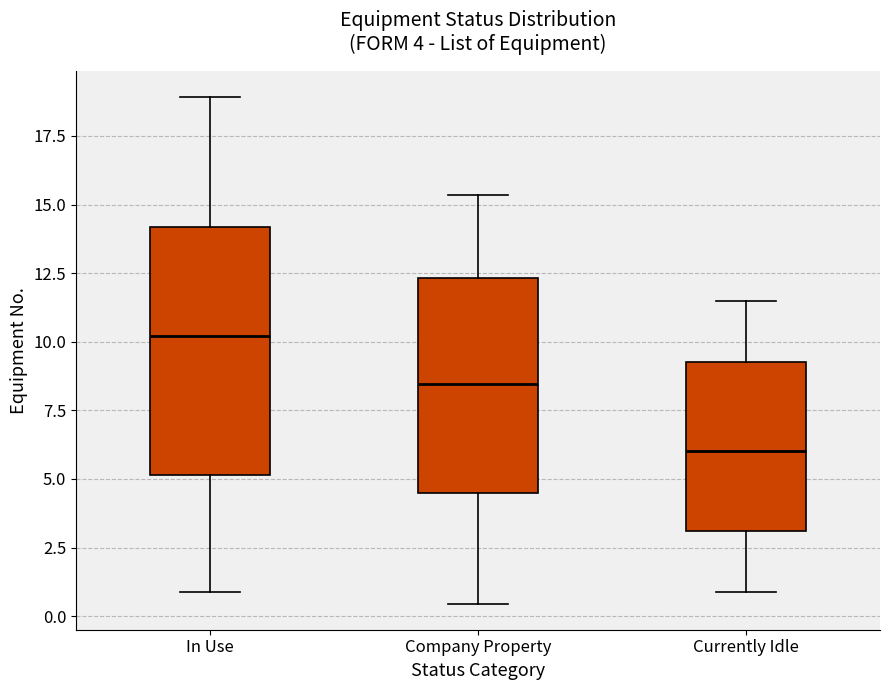

Comparing the boxes themselves (not the whiskers), which one is the tallest?

In Use